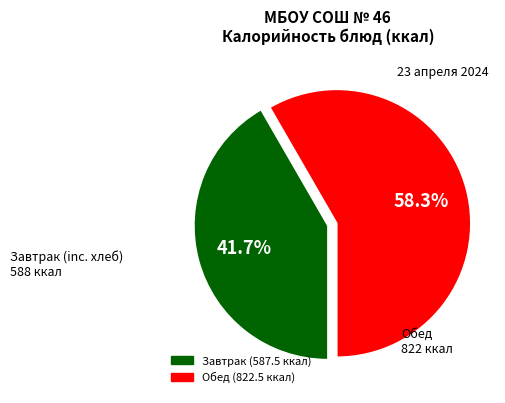

Does any single category account for the majority?

Yes